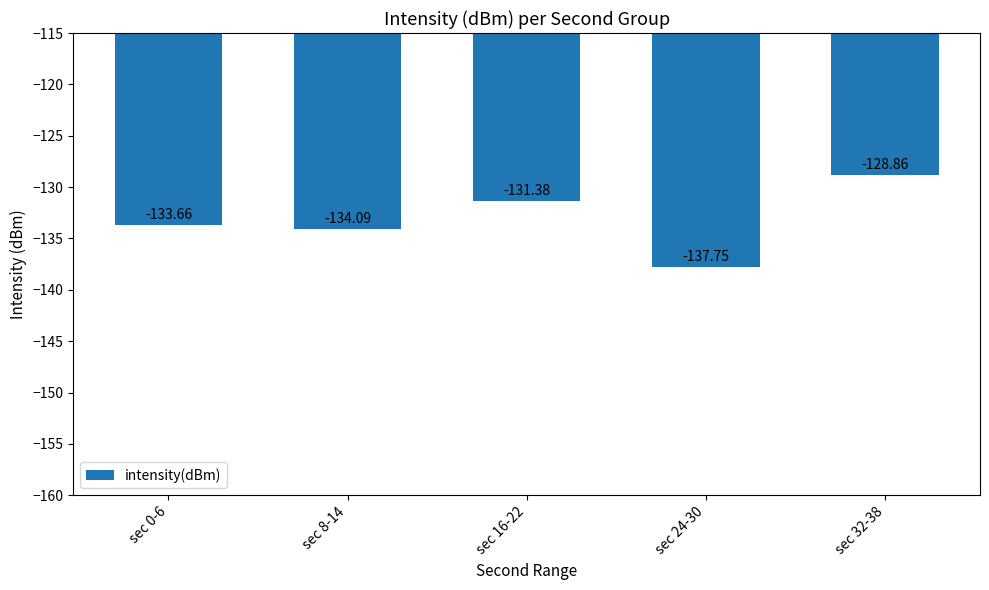

What is the difference between the values at sec 0-6 and sec 32-38?

4.8